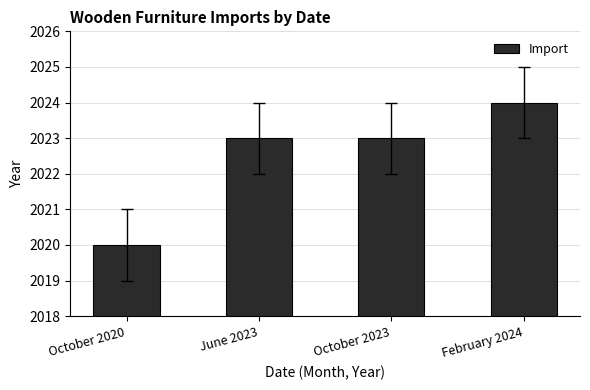

What is the difference between the values at October 2020 and October 2023?

3